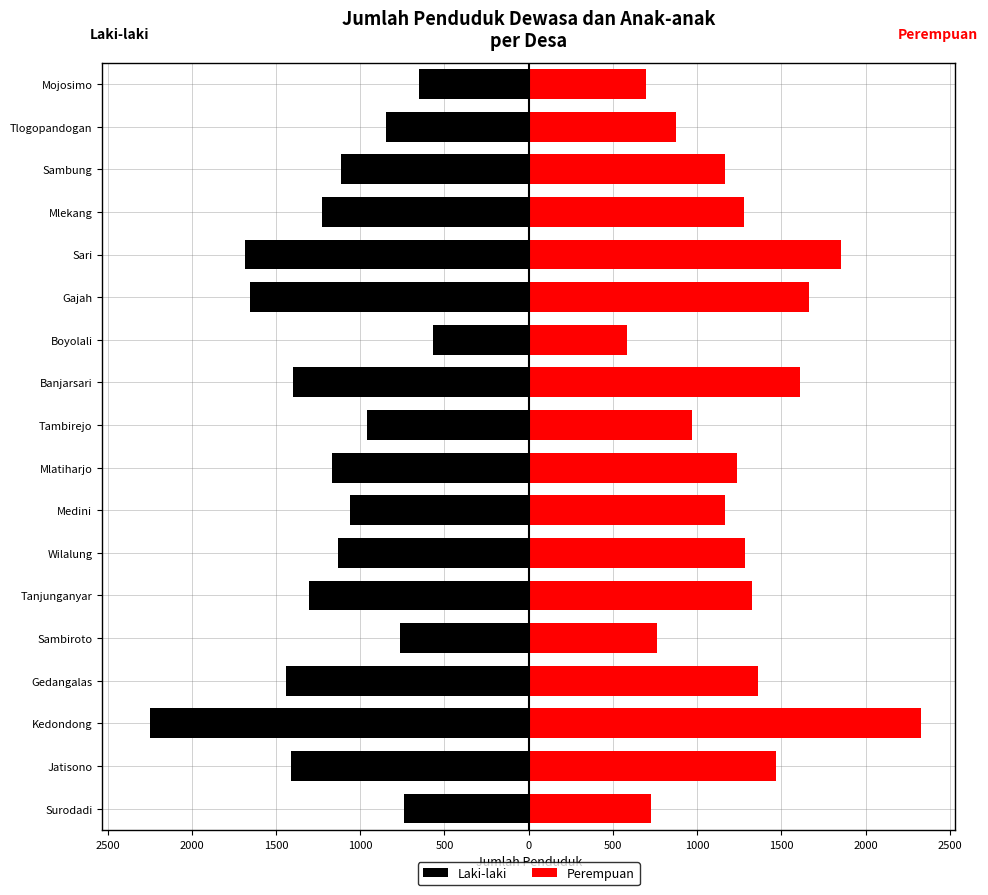

How many categories are shown in the chart?

18